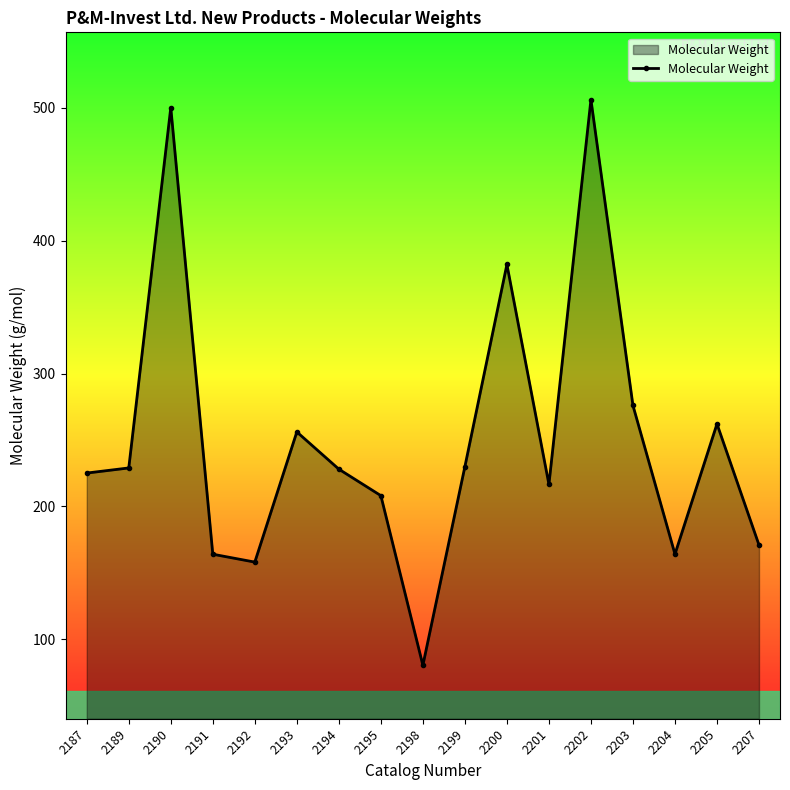

True or false: there are more than 0 points higher than both neighbors.

True